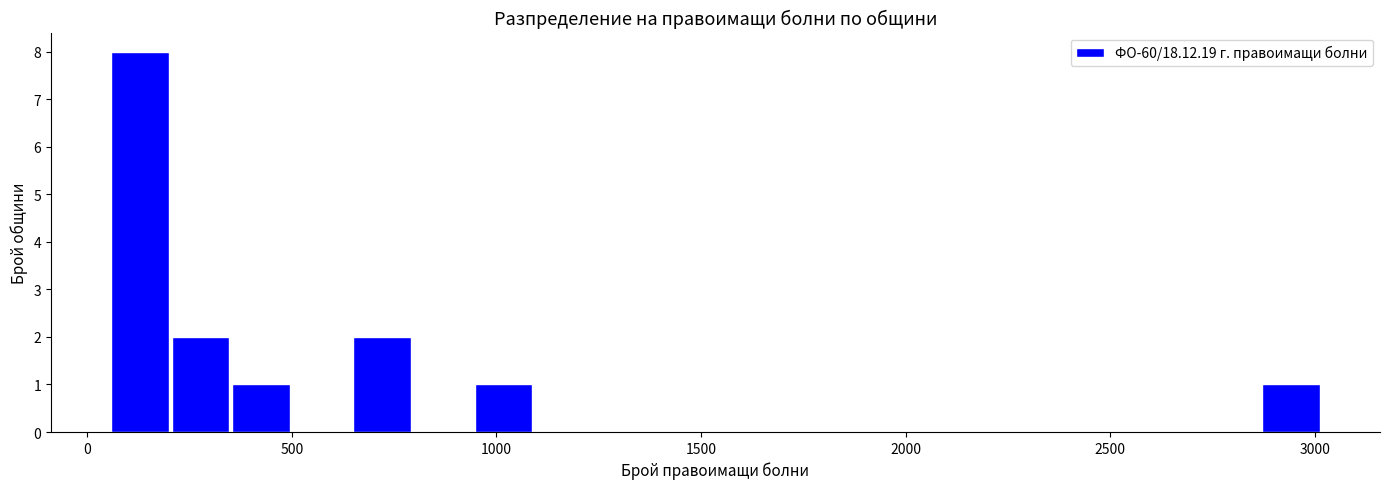

Read against the x-axis, roughly where is the centre of the tallest bar?

150